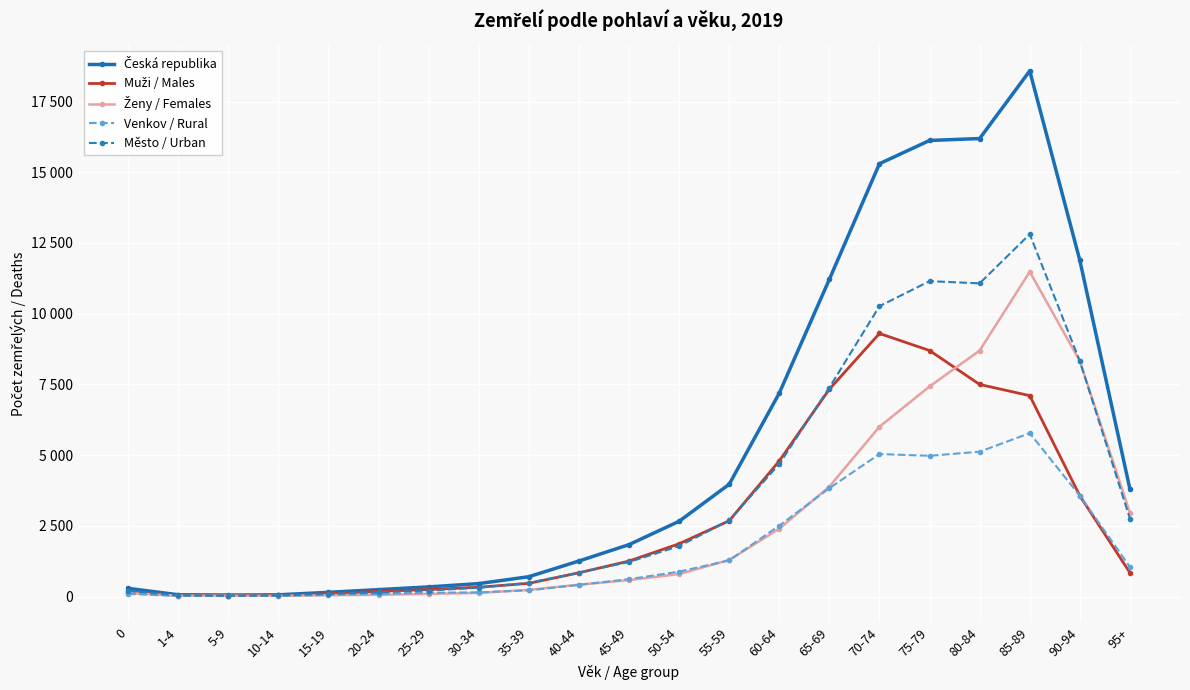

At which label is Město / Urban closest to 6419?

65-69